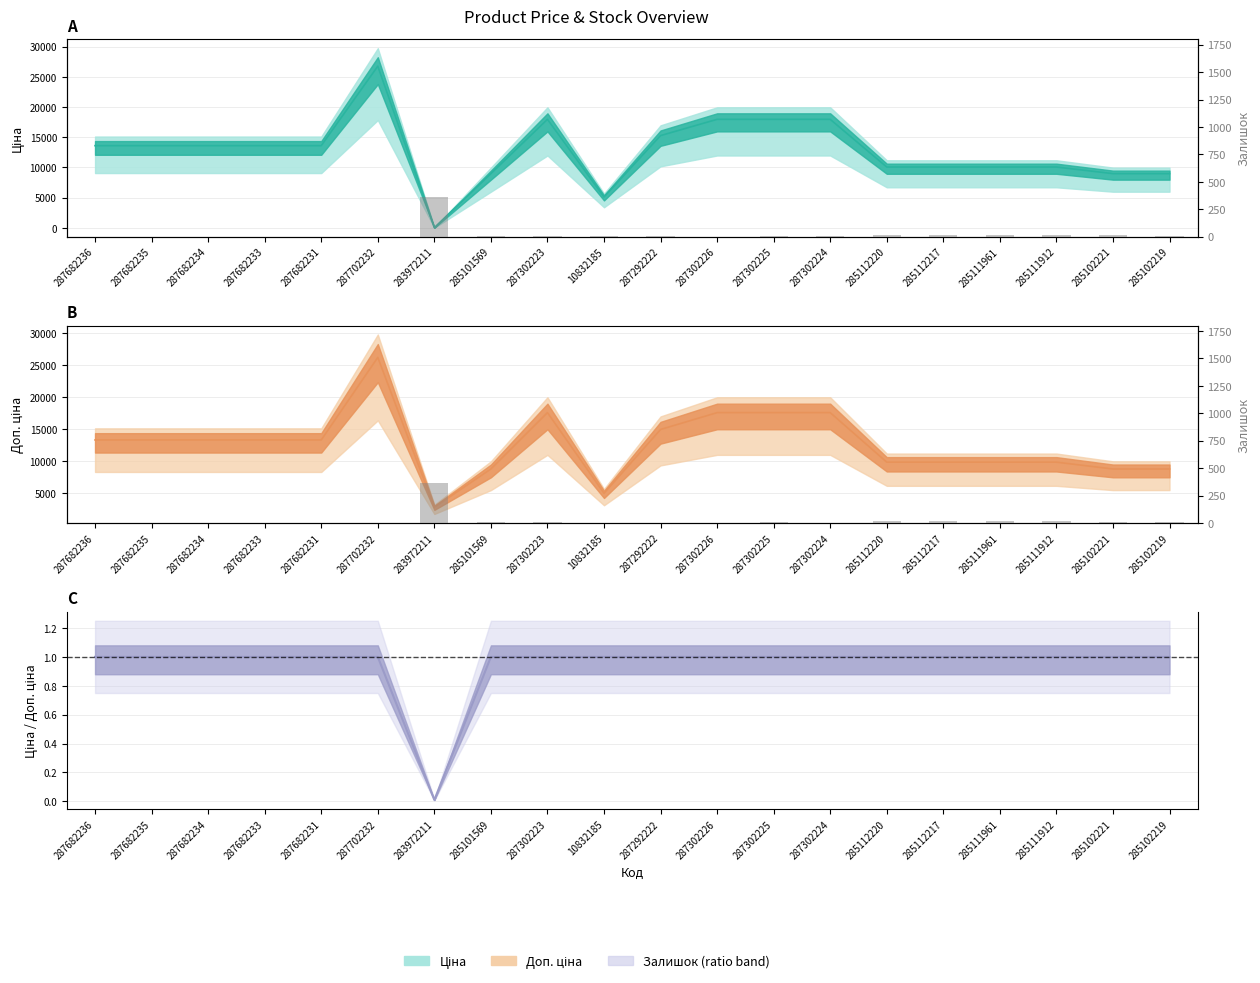

What is the average value?

24